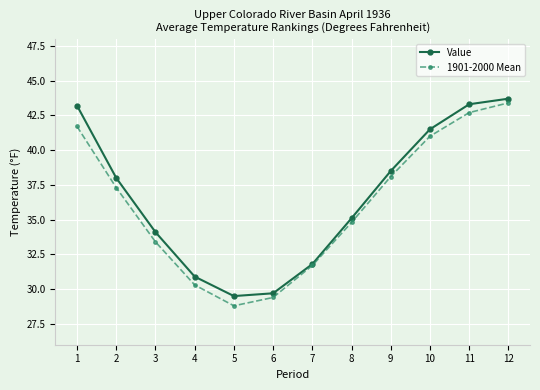

At which label does Value first exceed 38?

1